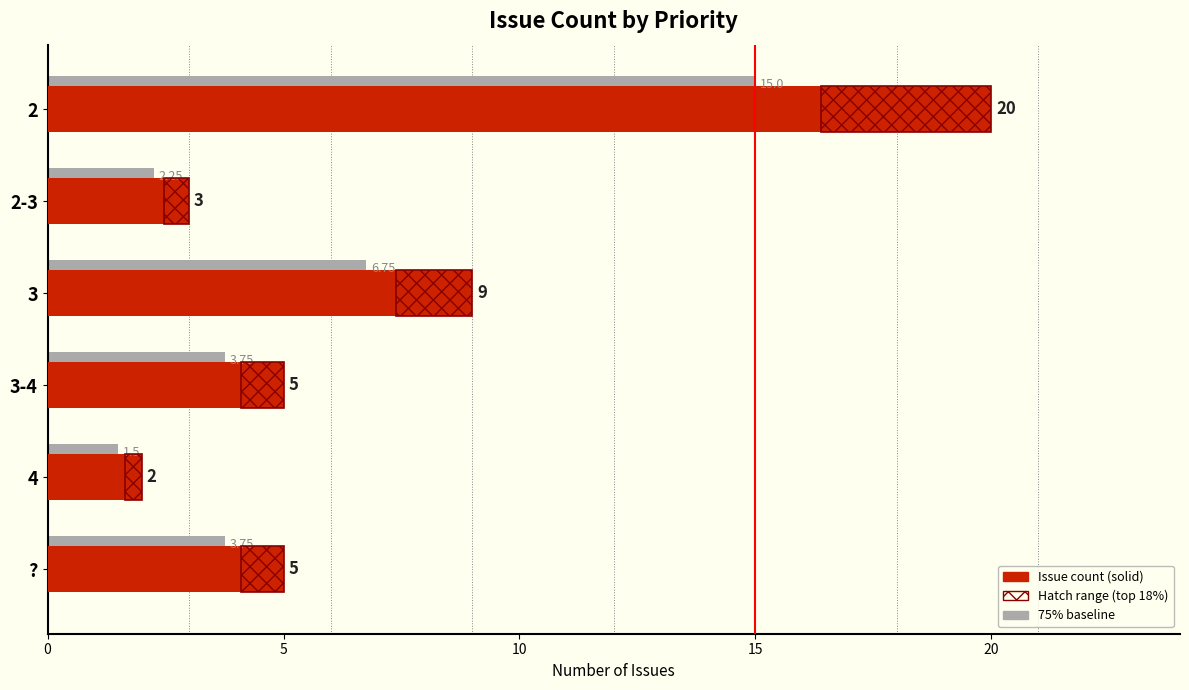

What is the value of the Count of Issues bar at the 1st from the left?

20.0